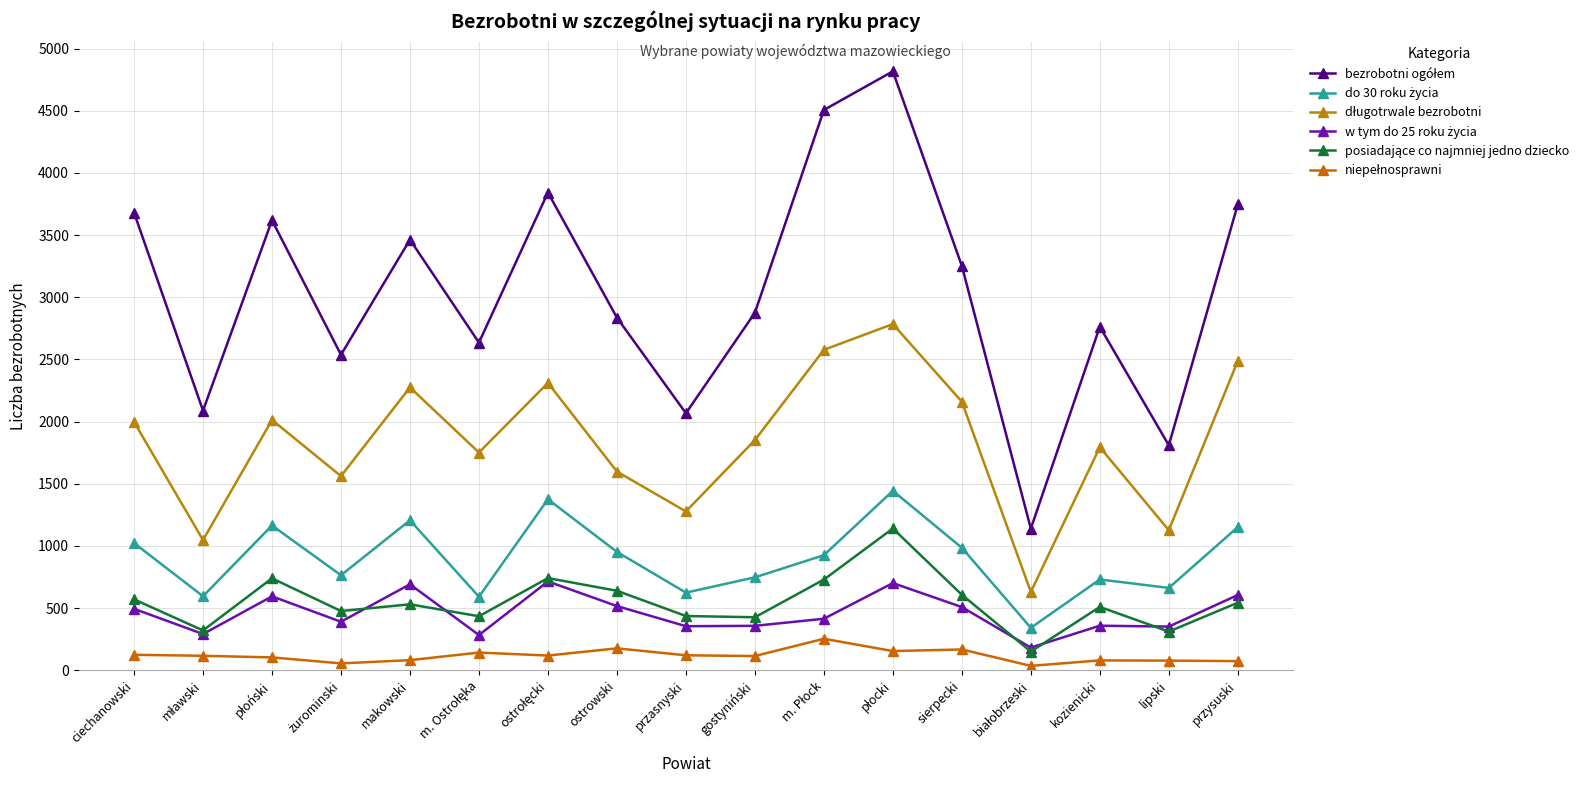

Where does the do 30 roku życia series first go above 925?

ciechanowski